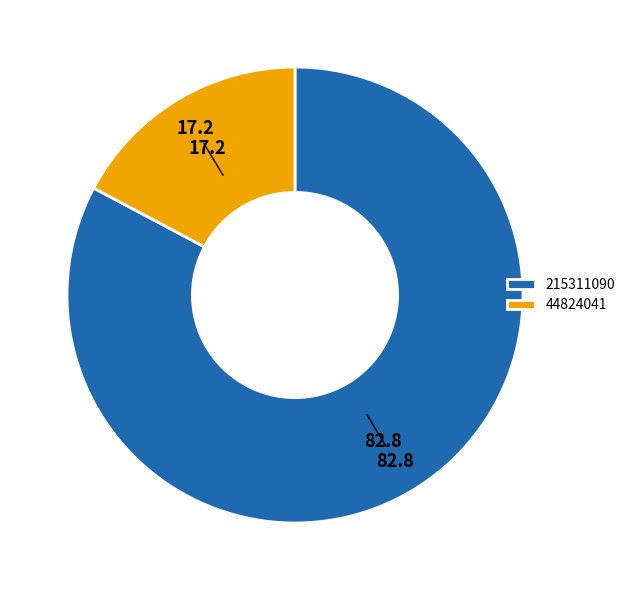

Is the sum of 44824041 and 215311090 greater than half?

Yes